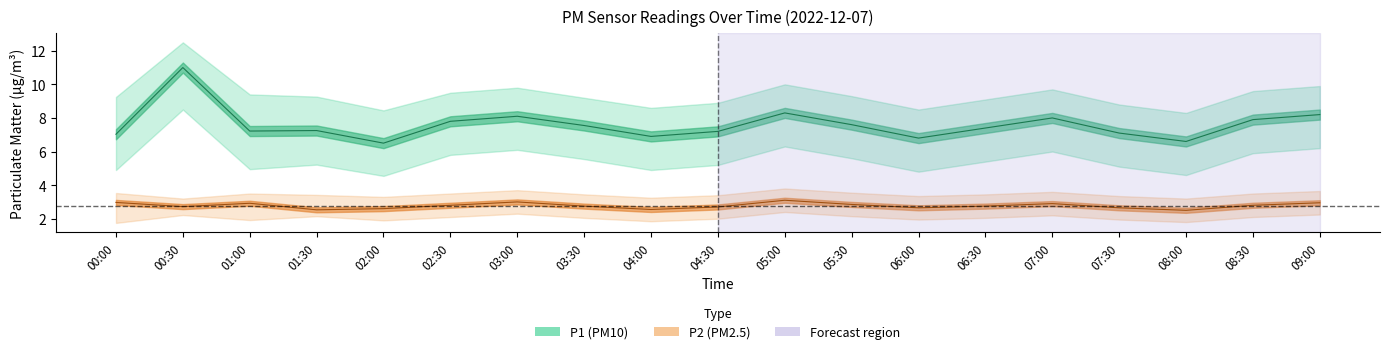

At which category does the chart reach its peak across all series?

00:30